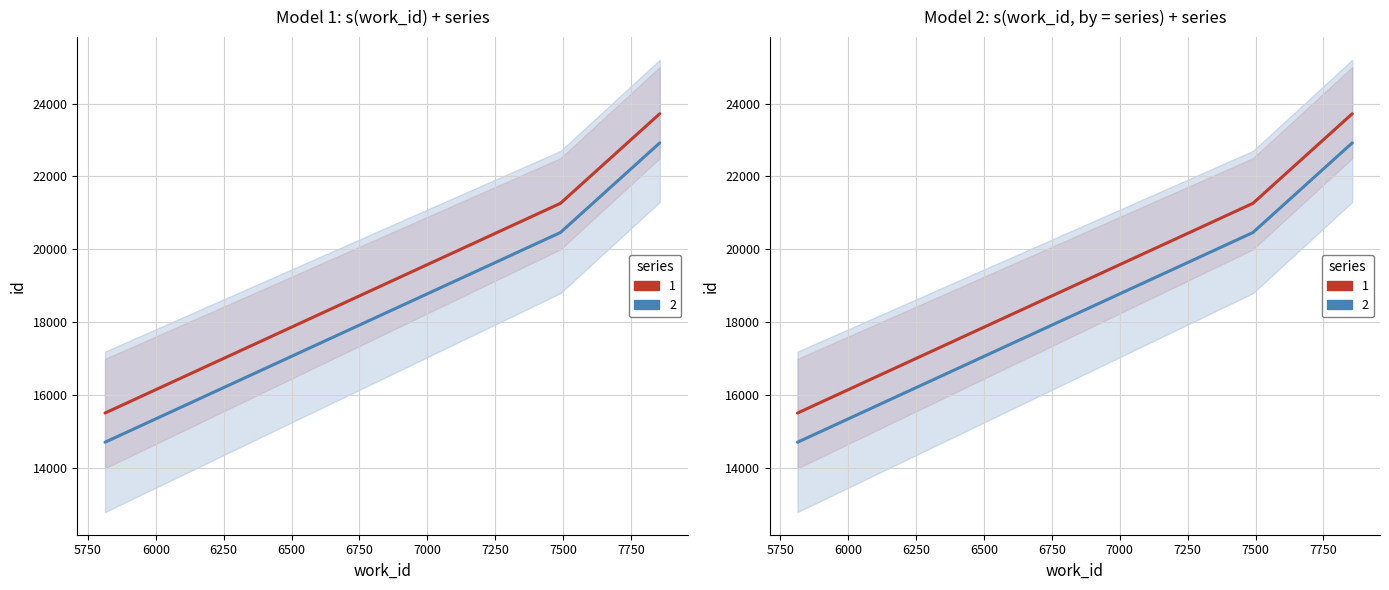

Reading left to right, list all the values displayed in this chart.

id (series 1): 15515	21263	23720
id (series 2): 14715	20463	22920